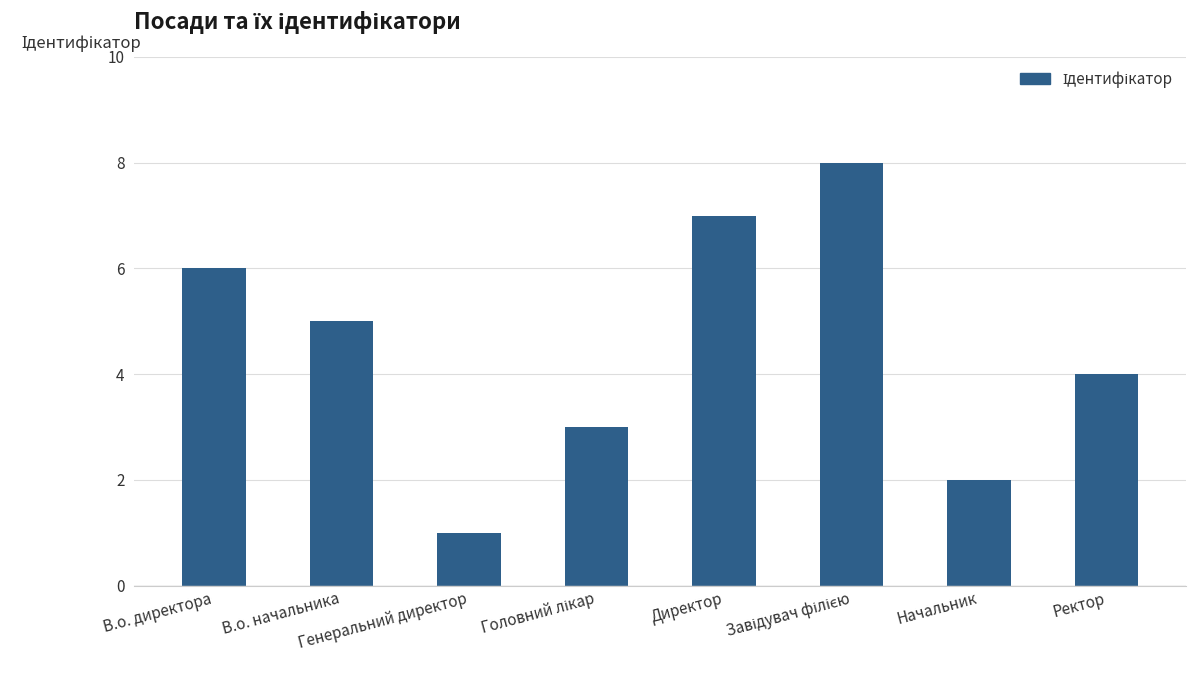

What position from the left is Ректор?

8